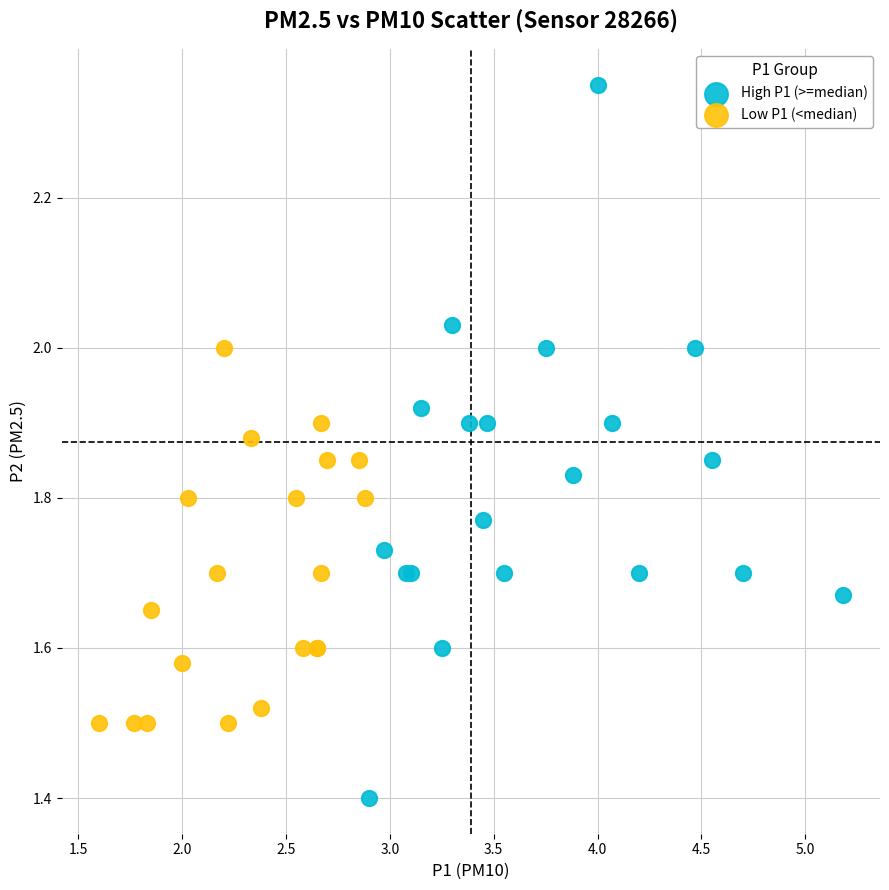

Which series contains the highest Y value?

High P1 (>=median)